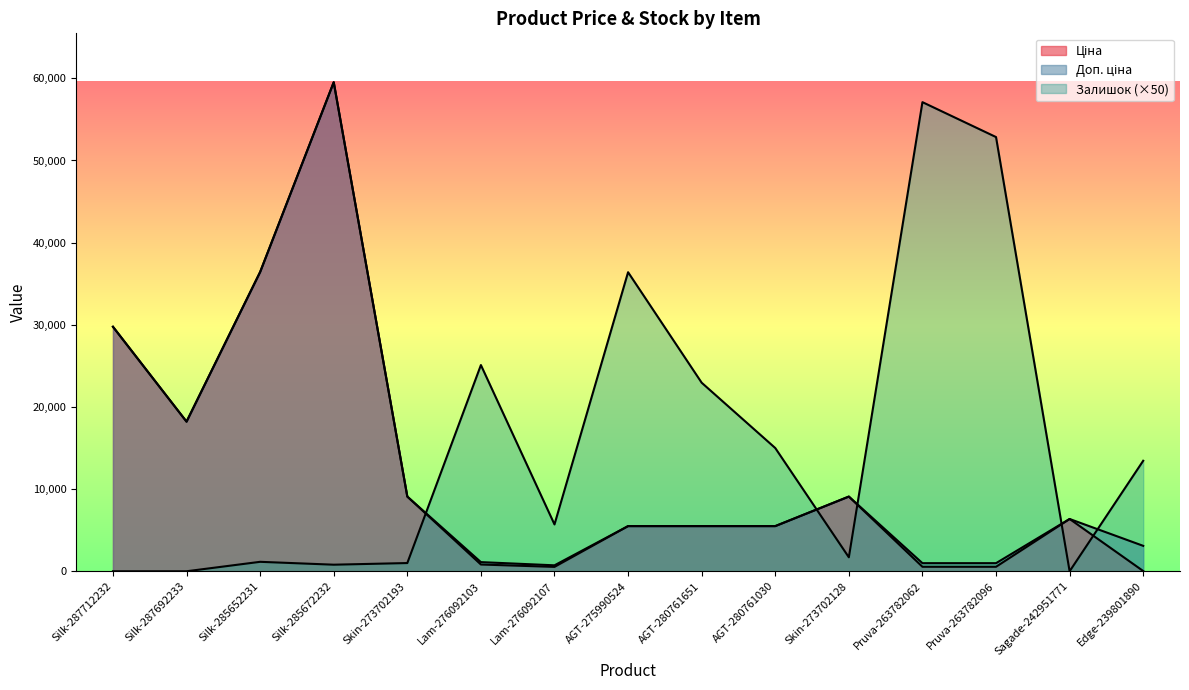

Does the chart have visible grid lines?

No